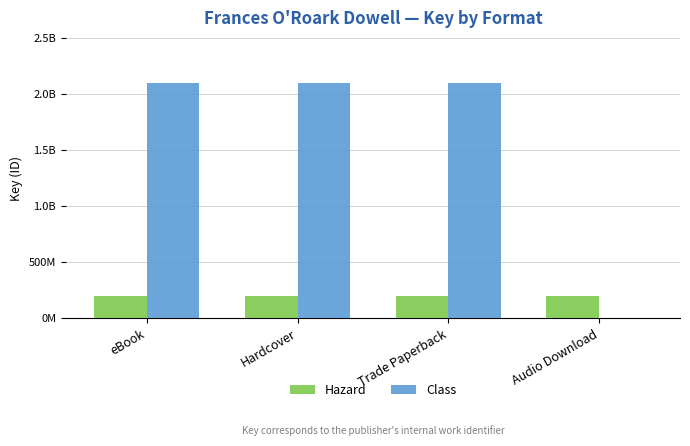

What position from the right is Trade Paperback?

2